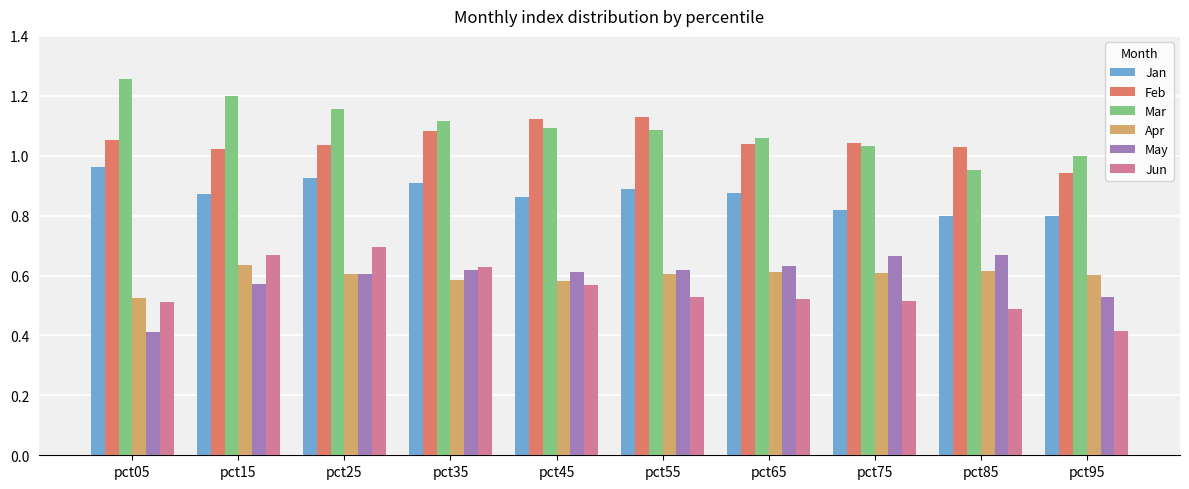

How many bars are there in total?

60